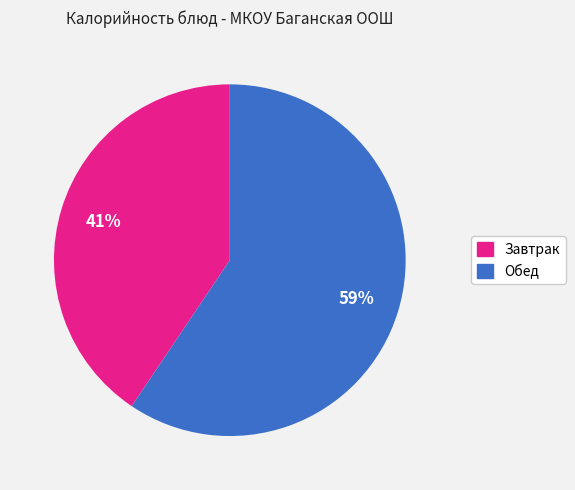

To the nearest percent, what is the average slice percentage?

50%